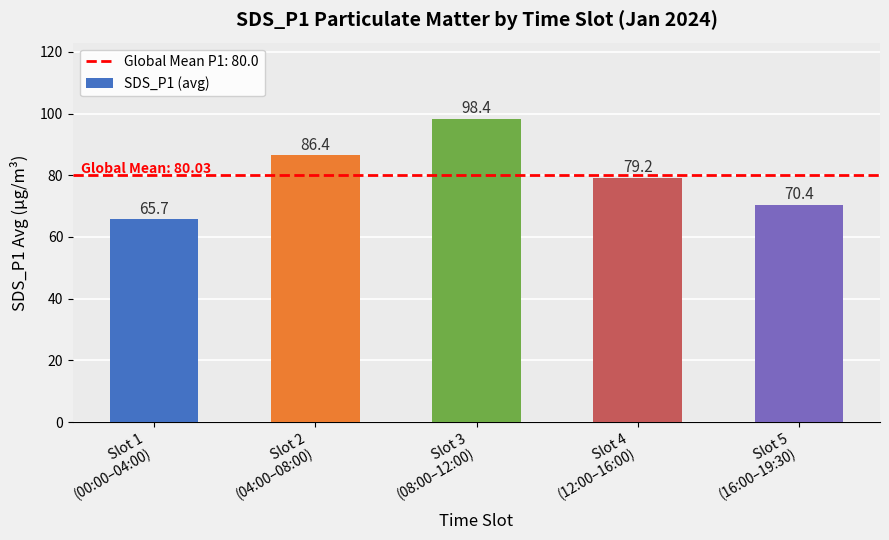

What is the average value?

80.0